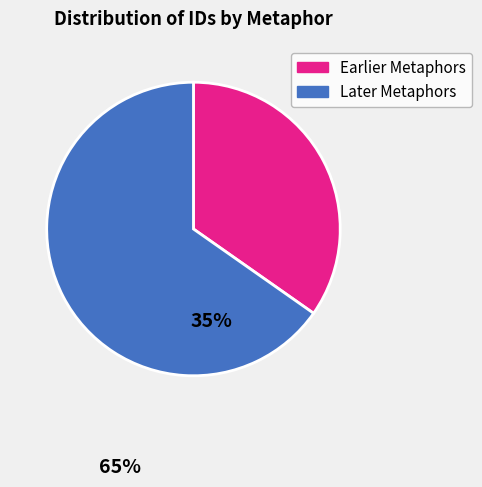

Which has a higher value, Earlier Metaphors or Later Metaphors?

Later Metaphors